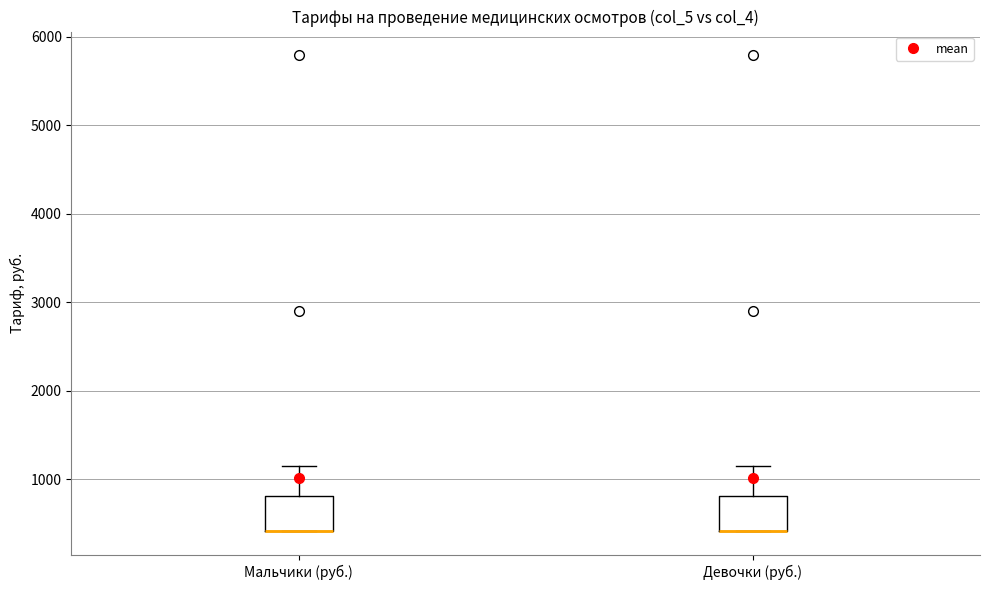

Reading left to right, transcribe this box plot: for each box, give where its median line is, the range the box spans, and where its two whiskers end, as read against the y-axis. The values are not printed on the chart, so give them approximately, as read against the axis.

Мальчики (руб.): median 400 (drawn on the box's lower edge), box 400 to 800, whiskers 400 to 1200
Девочки (руб.): median 400 (drawn on the box's lower edge), box 400 to 800, whiskers 400 to 1200